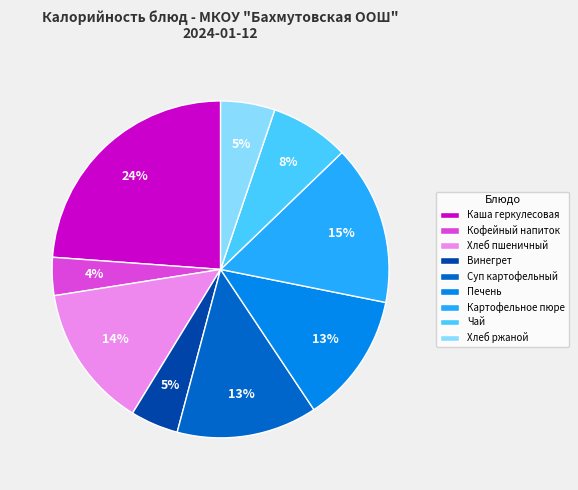

What percentage is the Картофельное пюре slice, to the nearest percent?

15%